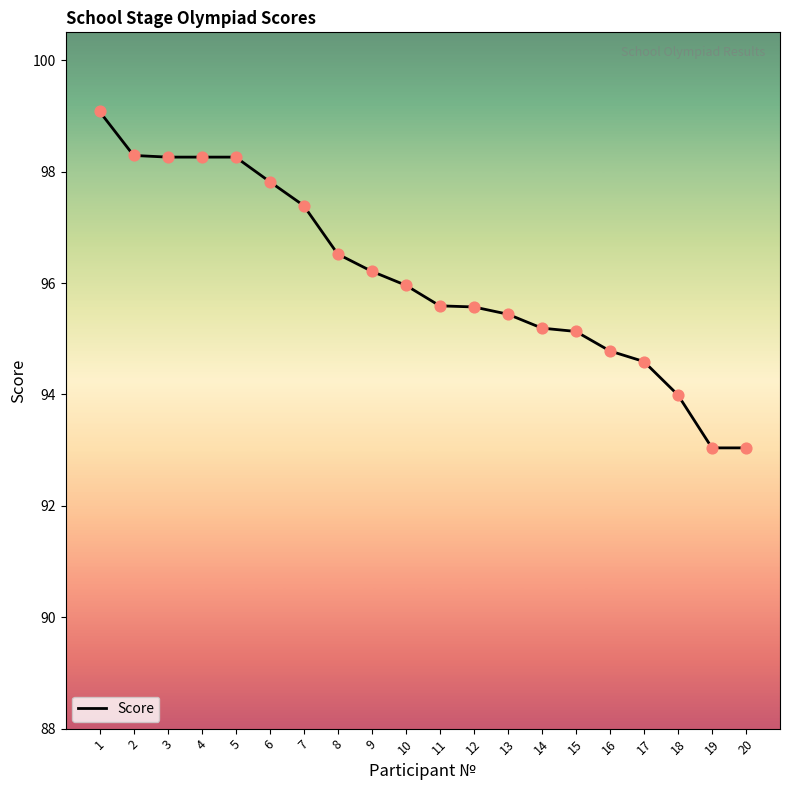

Approximately how many times larger is the value at 10 compared to 2?

1.0